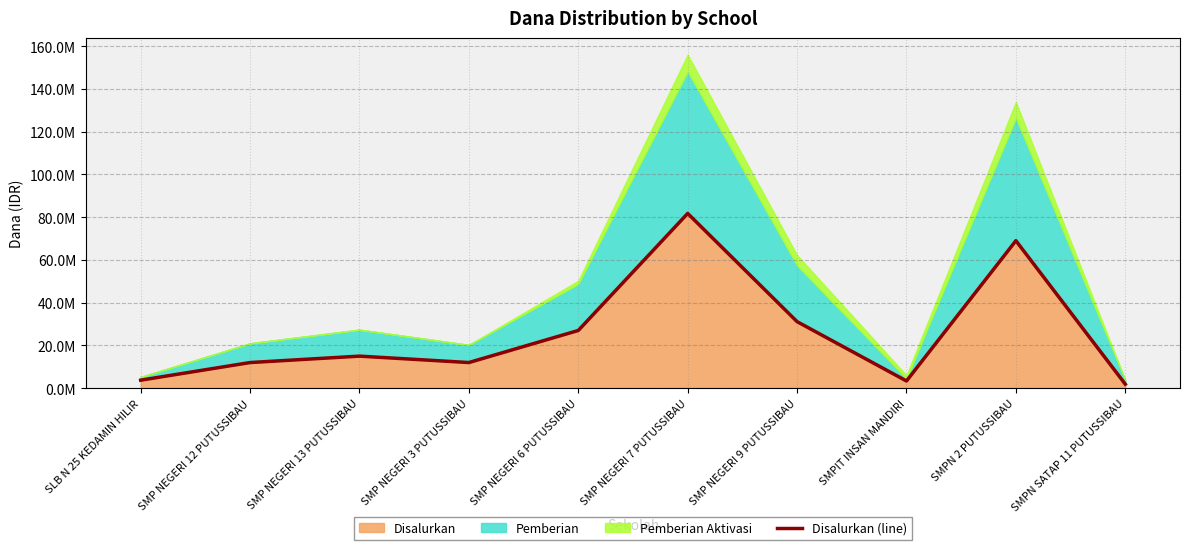

List the labels in order of value, smallest first.

SMPN SATAP 11 PUTUSSIBAU, SMPIT INSAN MANDIRI, SLB N 25 KEDAMIN HILIR, SMP NEGERI 12 PUTUSSIBAU, SMP NEGERI 3 PUTUSSIBAU, SMP NEGERI 13 PUTUSSIBAU, SMP NEGERI 6 PUTUSSIBAU, SMP NEGERI 9 PUTUSSIBAU, SMPN 2 PUTUSSIBAU, SMP NEGERI 7 PUTUSSIBAU